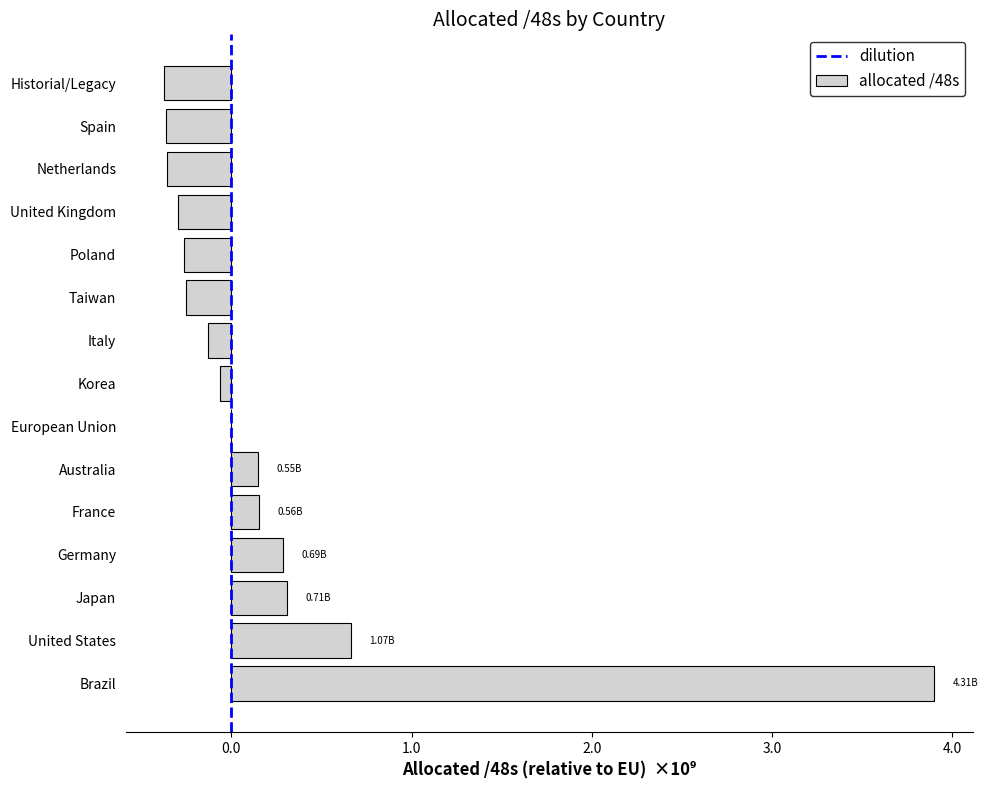

What is the greatest value displayed?

3902406638